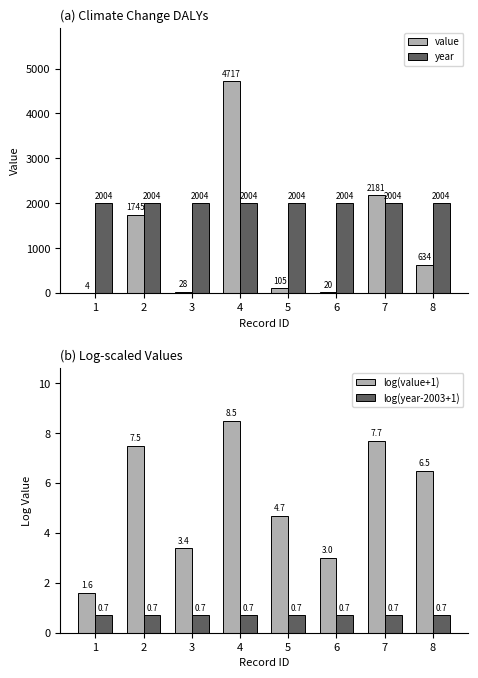

How many data points does each series have?

8